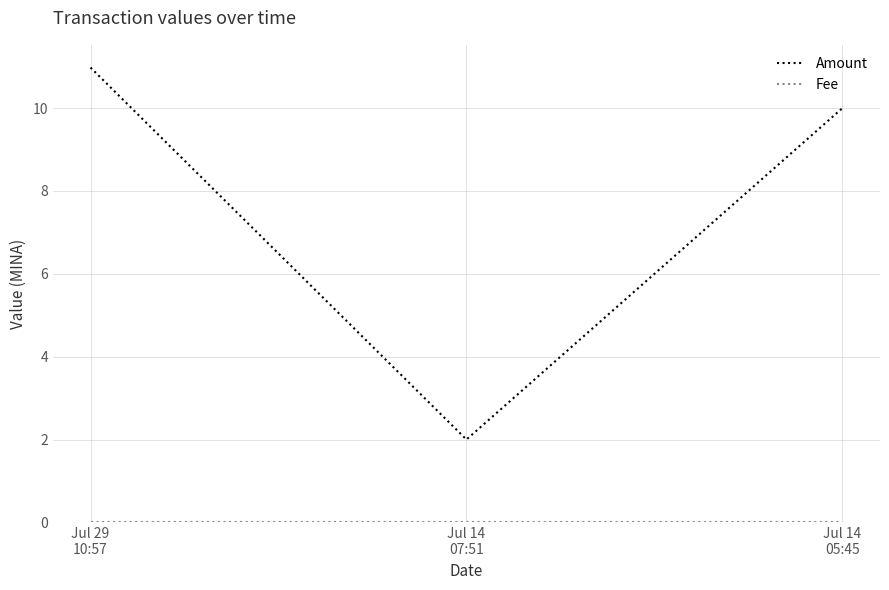

How many Amount values are between 2 and 10?

2